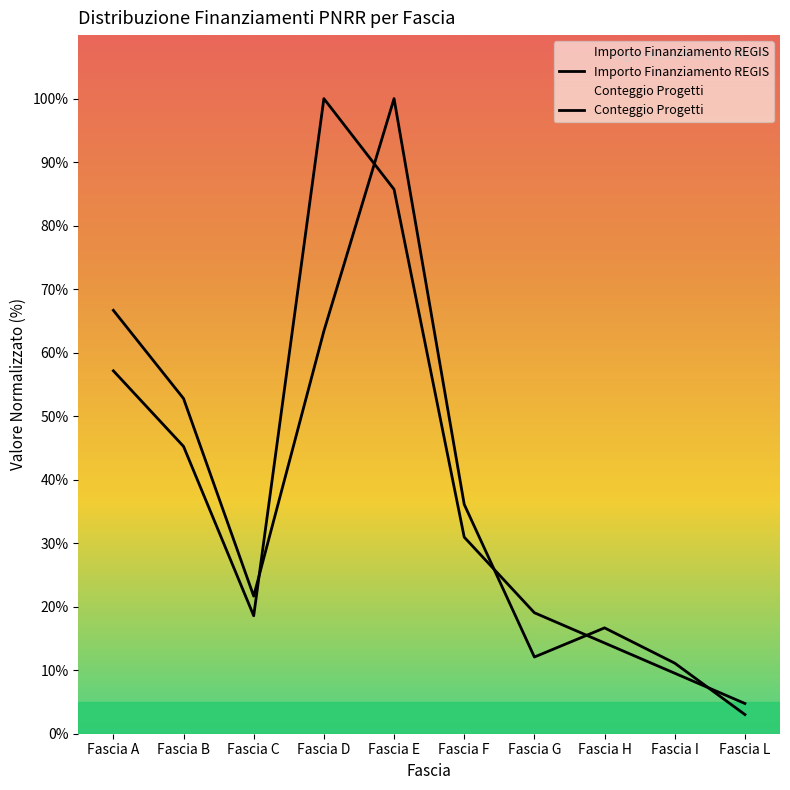

Is it true that Conteggio Progetti equals 4.8 at Fascia L?

True